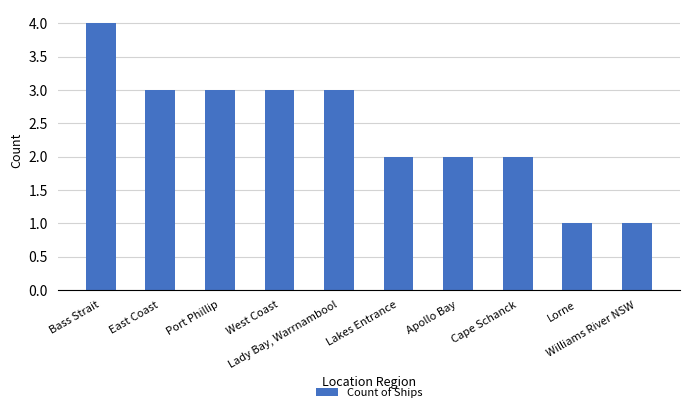

How many values are between 2 and 3?

7